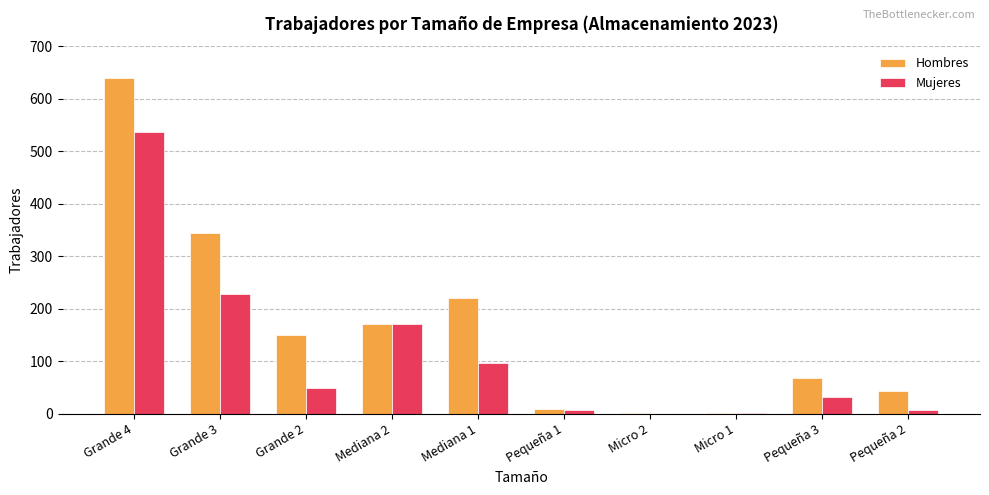

Which series has the largest total across all categories?

Hombres